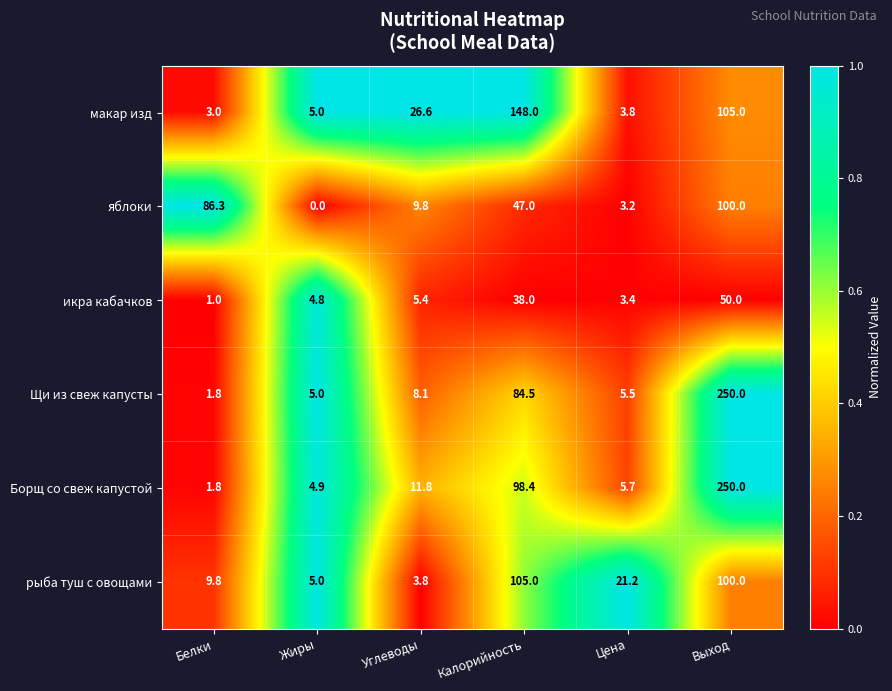

List the labels in order of рыба туш с овощами value, smallest first.

Углеводы, Жиры, Белки, Цена, Выход, Калорийность